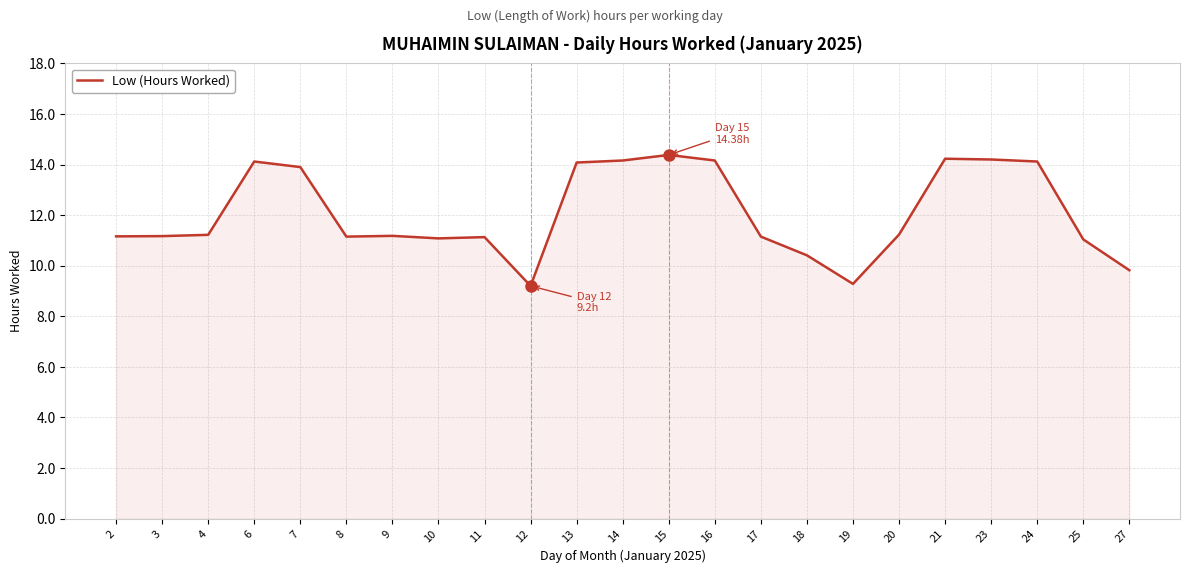

What is the ratio of the value at 15 to the value at 7?

1.0